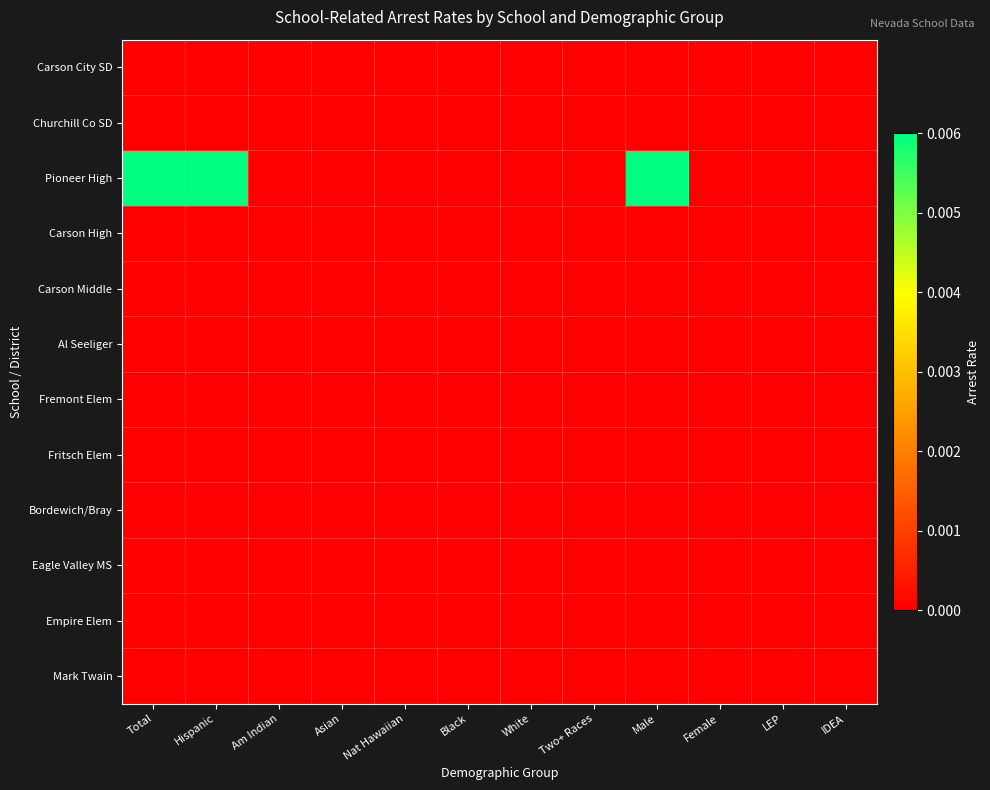

Between Male and White, which is larger?

Male